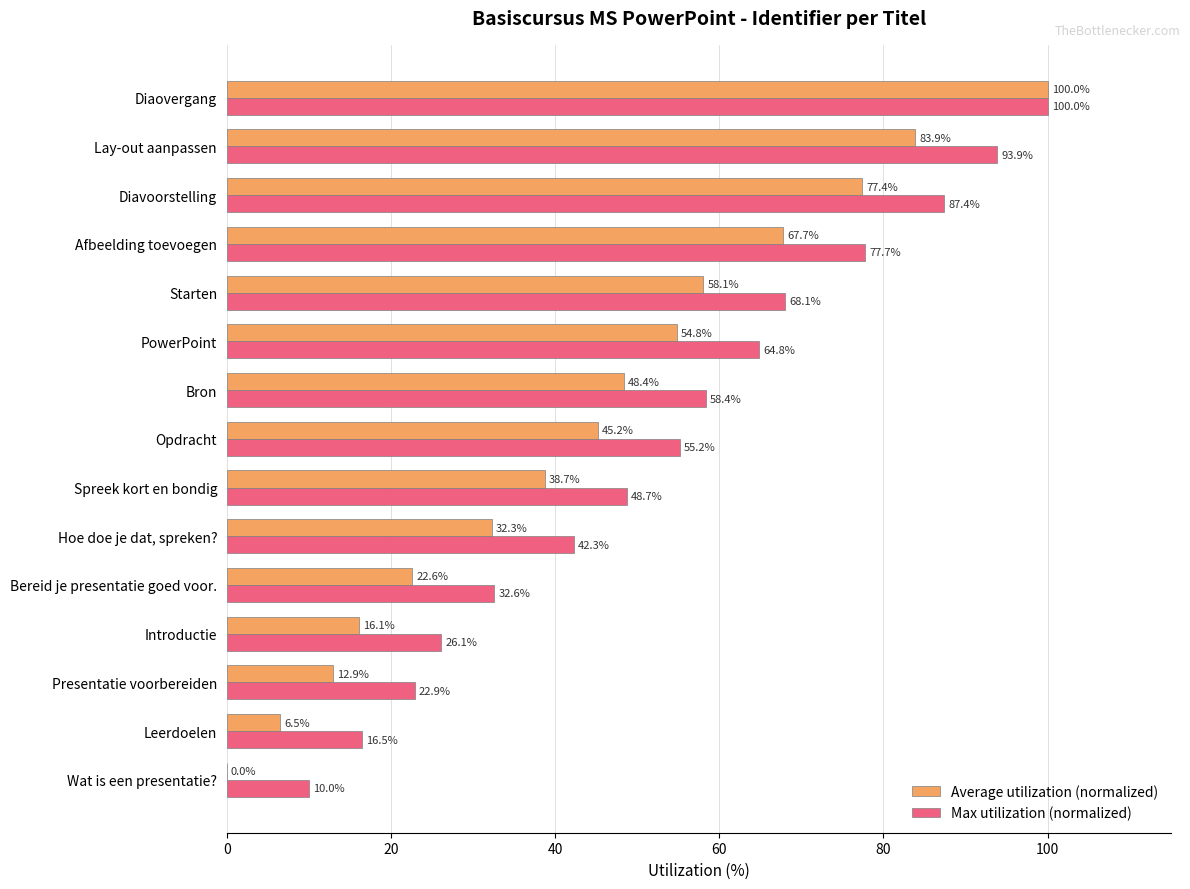

Is it true that Max utilization (normalized) equals 87.4 at Diavoorstelling?

True